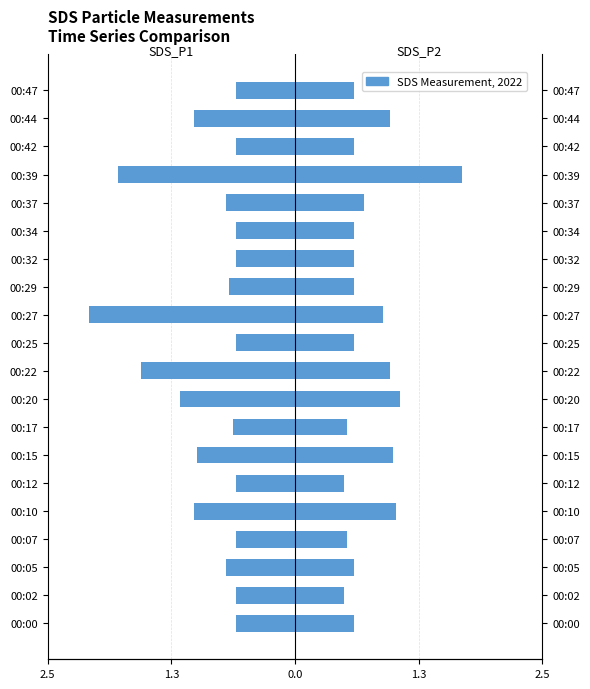

How many categories are shown in the chart?

20